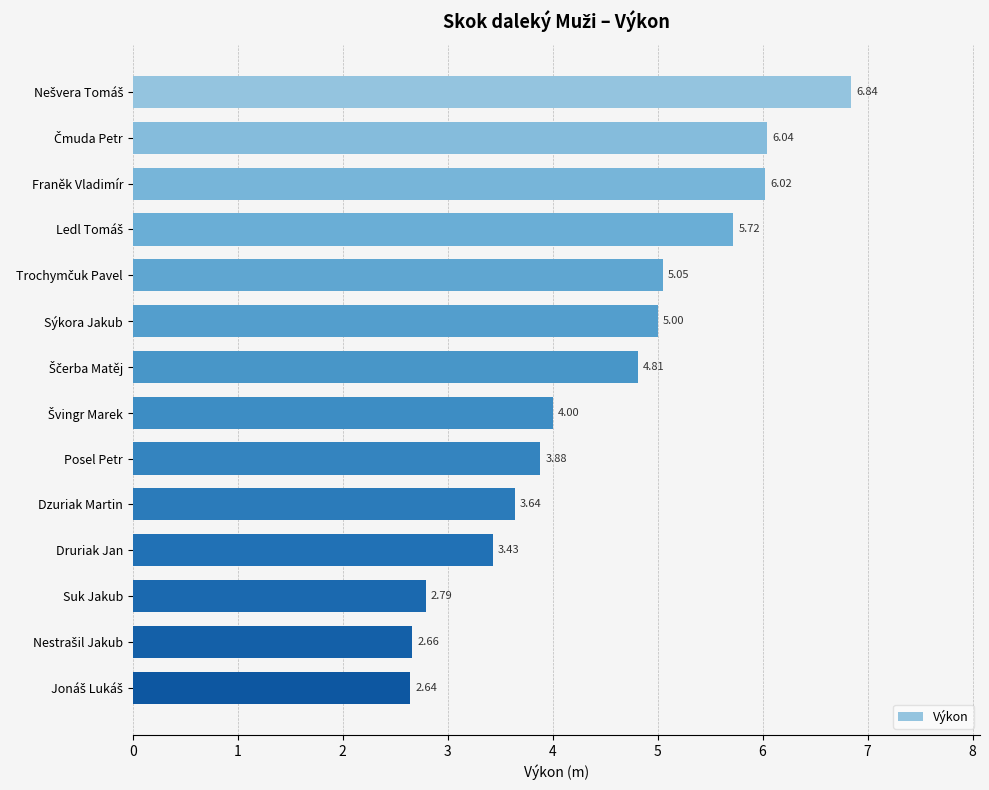

What is the label of the 5th bar from the bottom?

Dzuriak Martin